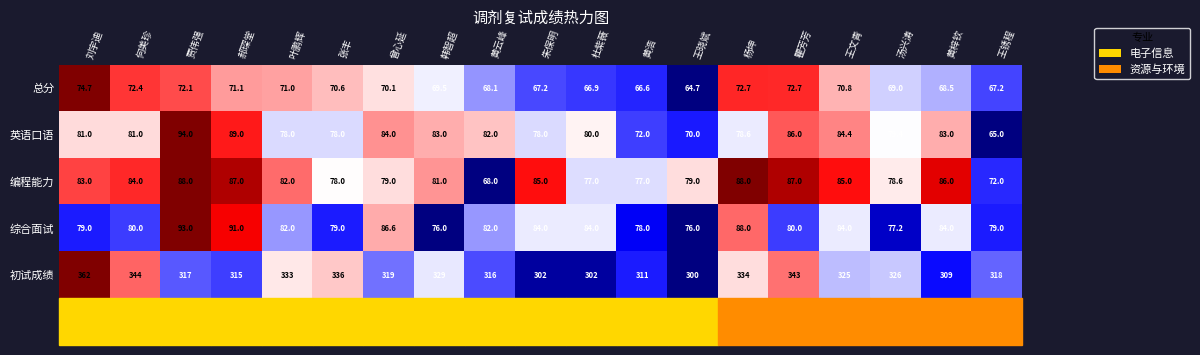

At which label does 综合面试 first exceed 82?

贾伟强